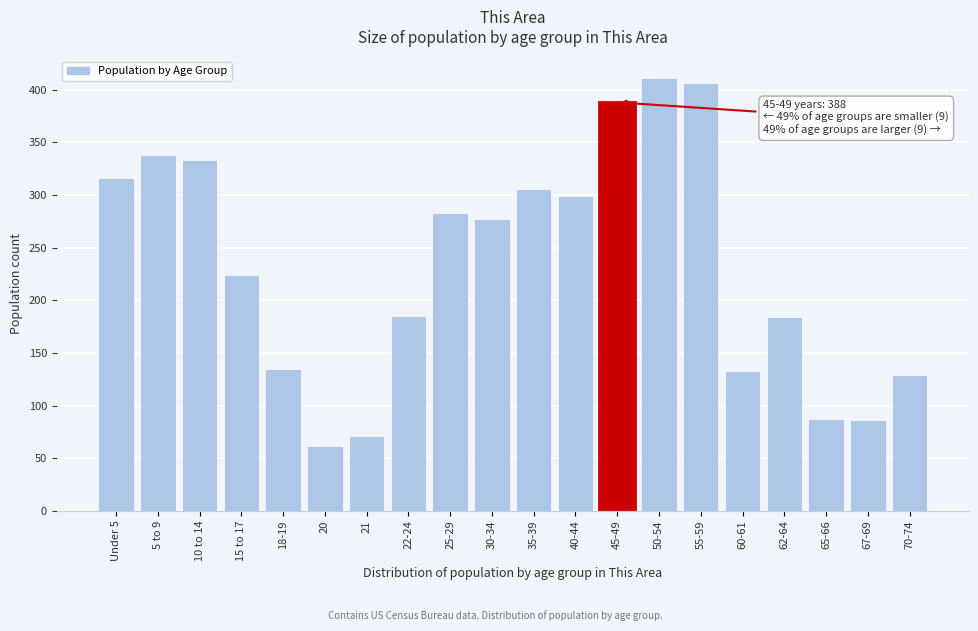

Read the value at 5 to 9.

338